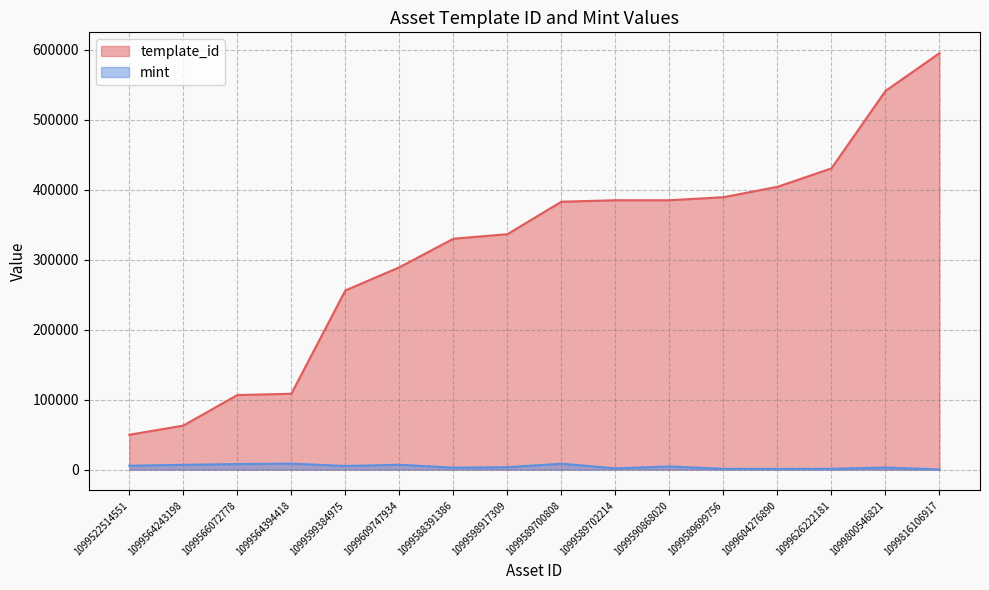

True or false: mint and template_id cross at least once.

False